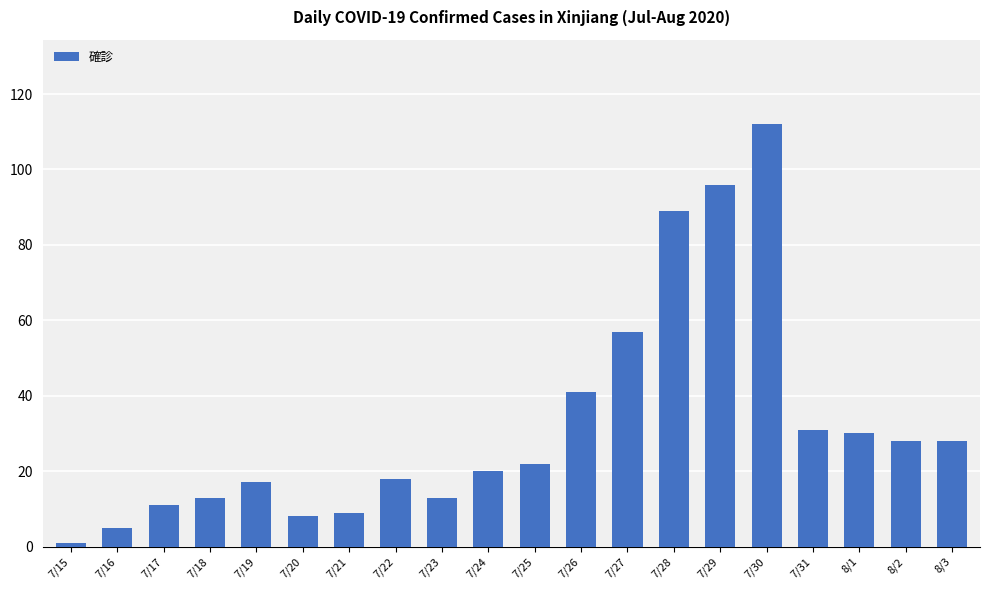

What is the difference between the values at 7/25 and 7/17?

11